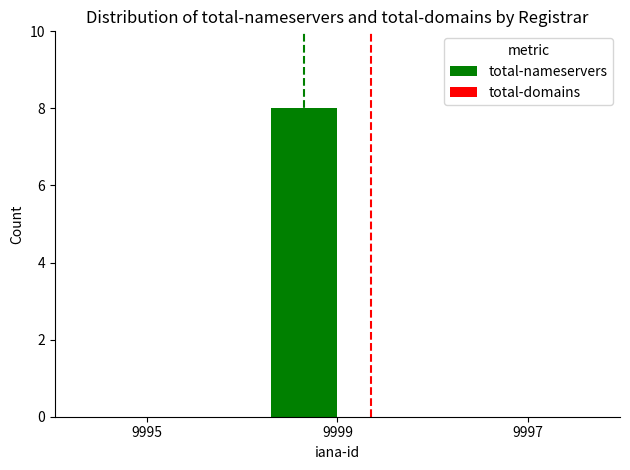

Reading left to right, extract all data points from this chart.

9995=0	9999=8	9997=0